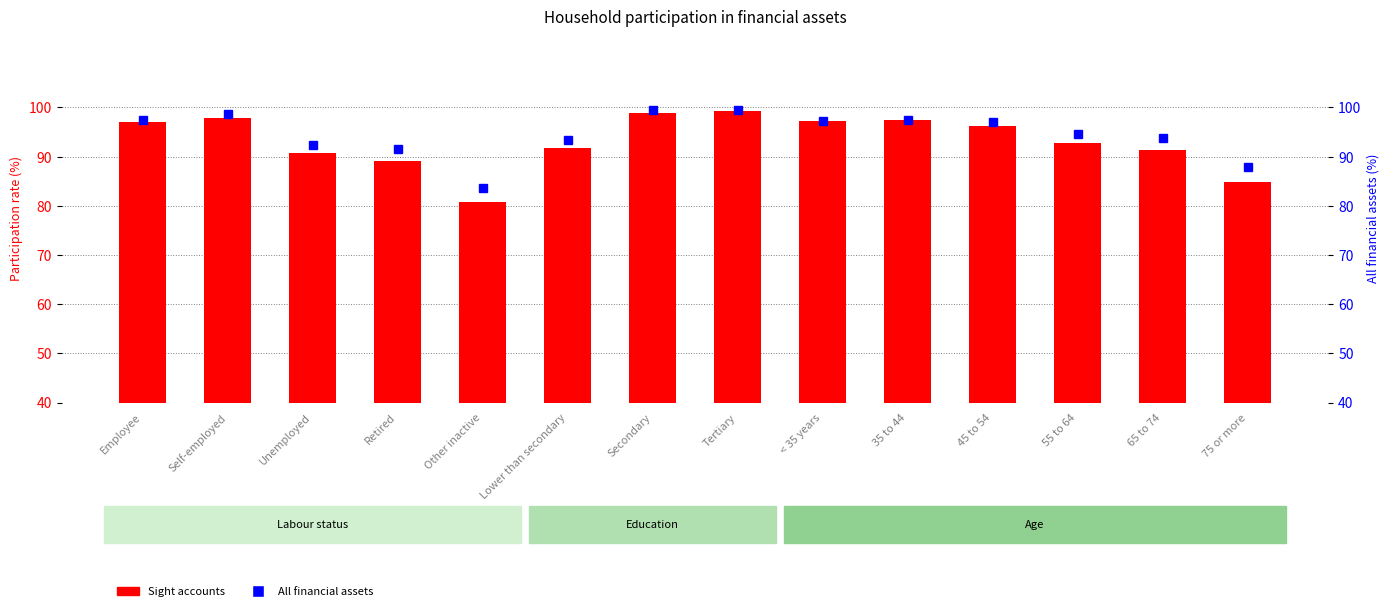

List the labels in order of Sight accounts value, largest first.

Tertiary, Secondary, Self-employed, 35 to 44, < 35 years, Employee, 45 to 54, 55 to 64, Lower than secondary, 65 to 74, Unemployed, Retired, 75 or more, Other inactive